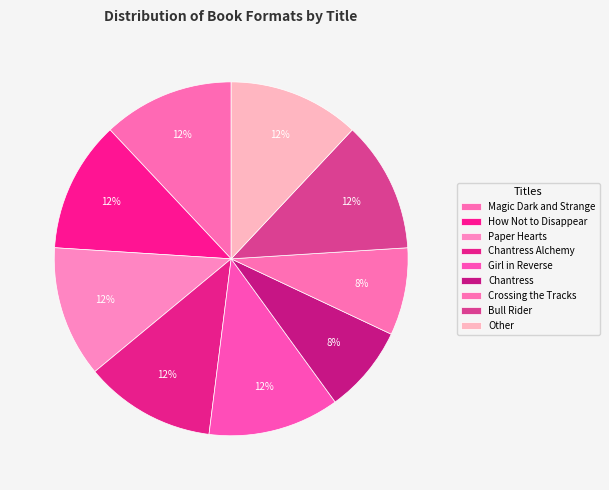

How many slices are in this pie chart?

9